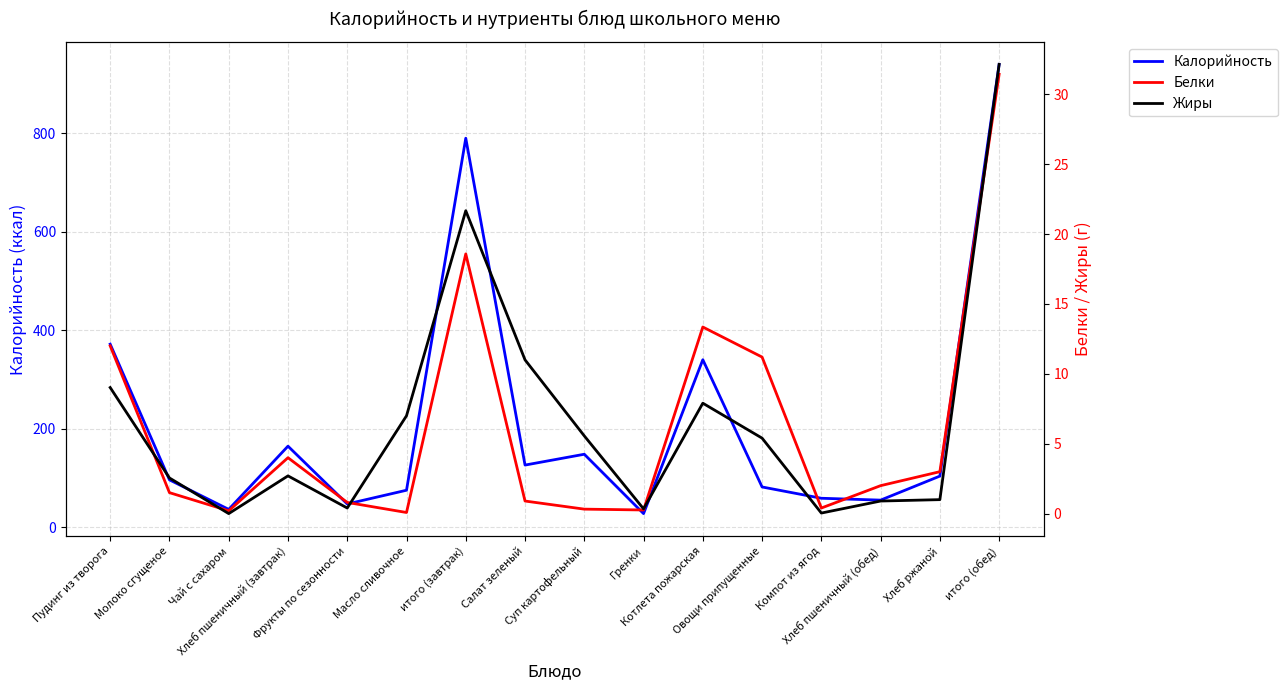

True or false: Белки and Жиры intersect in this chart.

True